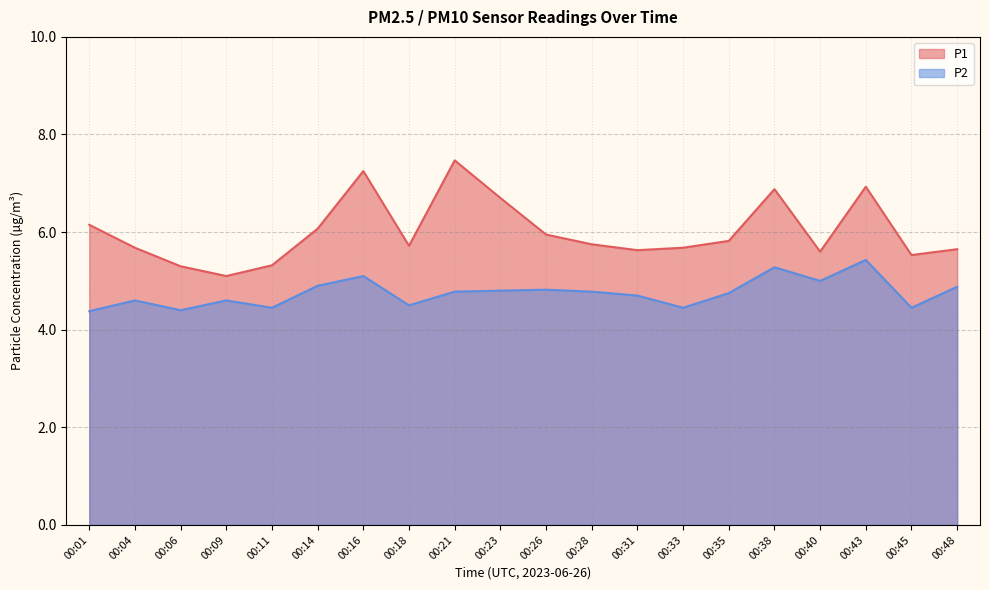

True or false: P1 has a value of 11.2 at 00:16.

False